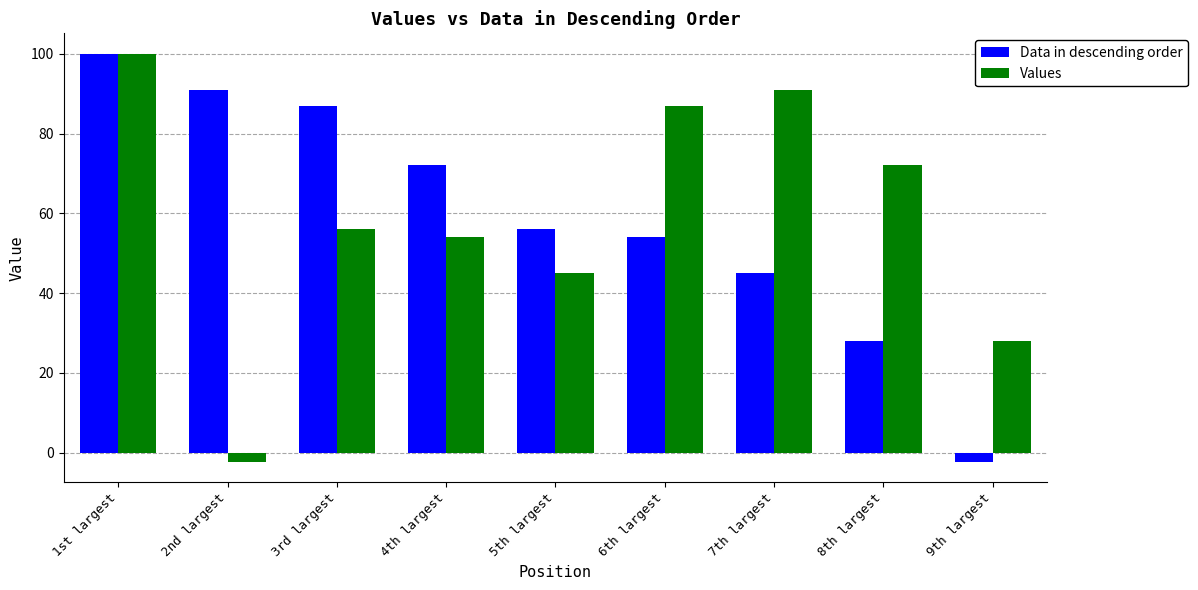

How many positive values does the Values series have?

8